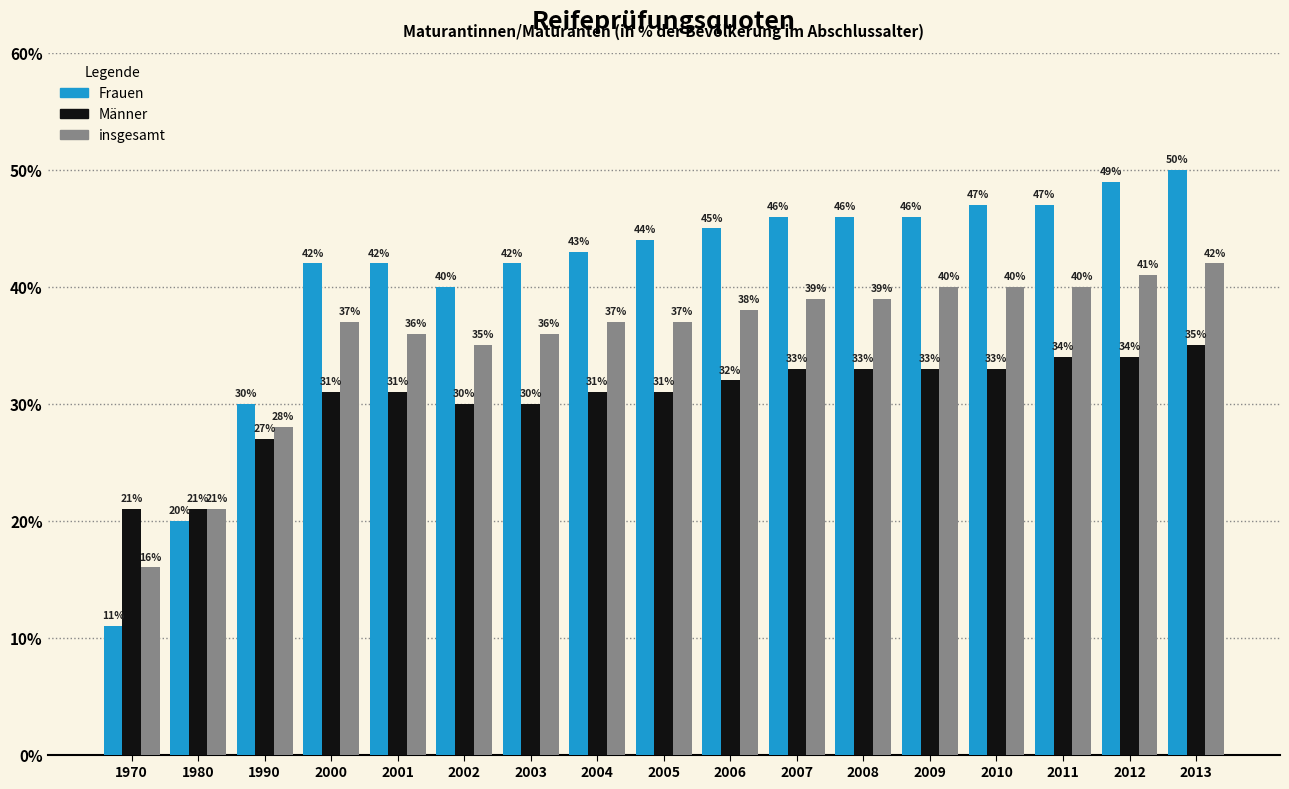

Reading left to right, list all the values displayed in this chart.

Frauen: 1970=11	1980=20	1990=30	2000=42	2001=42	2002=40	2003=42	2004=43	2005=44	2006=45	2007=46	2008=46	2009=46	2010=47	2011=47	2012=49	2013=50
Männer: 1970=21	1980=21	1990=27	2000=31	2001=31	2002=30	2003=30	2004=31	2005=31	2006=32	2007=33	2008=33	2009=33	2010=33	2011=34	2012=34	2013=35
insgesamt: 1970=16	1980=21	1990=28	2000=37	2001=36	2002=35	2003=36	2004=37	2005=37	2006=38	2007=39	2008=39	2009=40	2010=40	2011=40	2012=41	2013=42